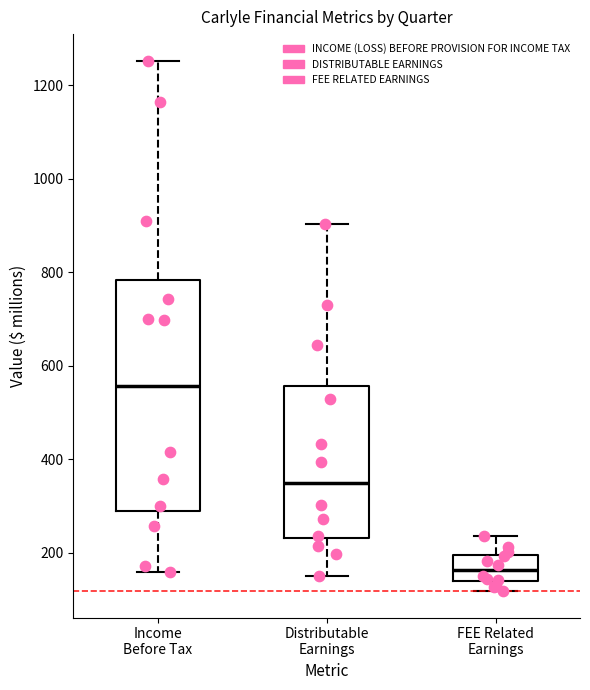

Reading left to right, read every box against the y-axis: the position of its median line, the range the box covers, and the ends of its whiskers. The values are not printed on the chart, so give them approximately, as read against the axis.

Income Before Tax: median 560, box 280 to 780, whiskers 160 to 1260
Distributable Earnings: median 340, box 240 to 560, whiskers 160 to 900
FEE Related Earnings: median 160, box 140 to 200, whiskers 120 to 240